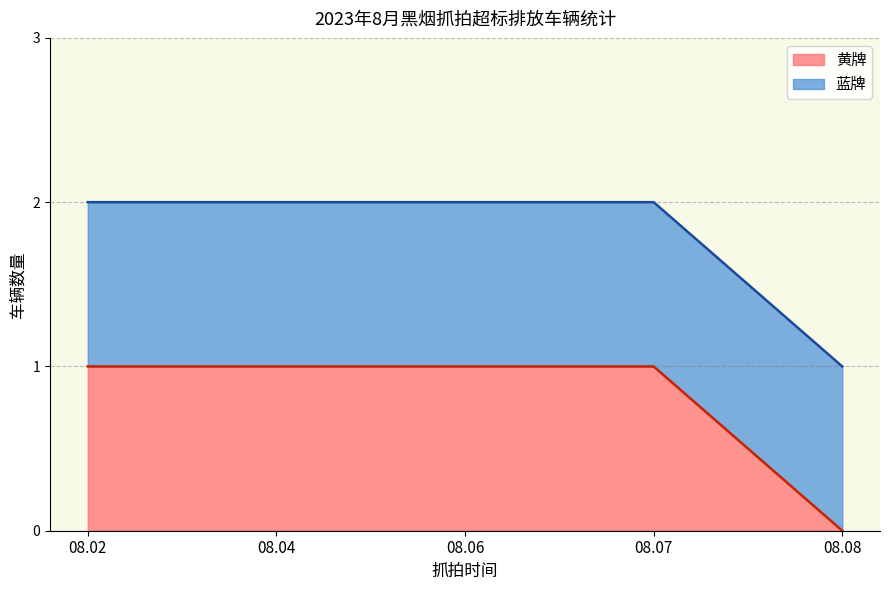

The 黄牌 series shows 1 at 08.07. True or false?

True